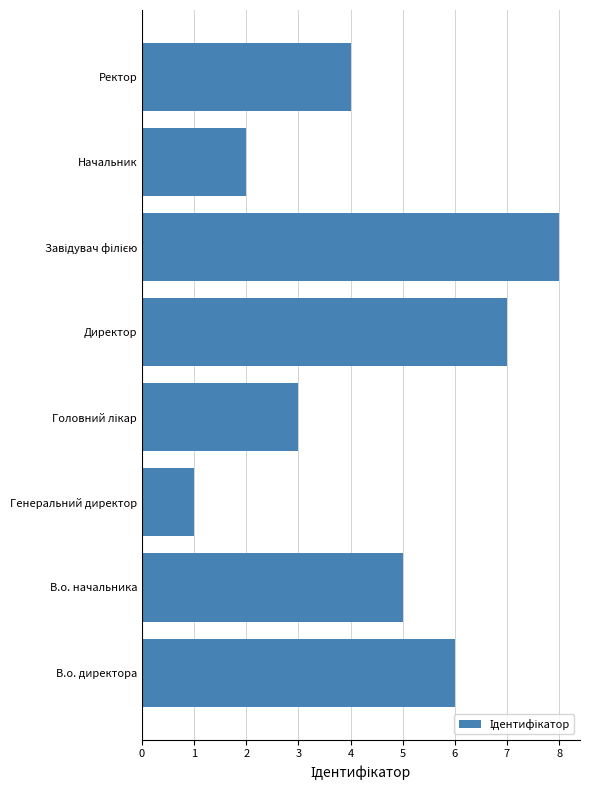

What is the sum of all values?

36